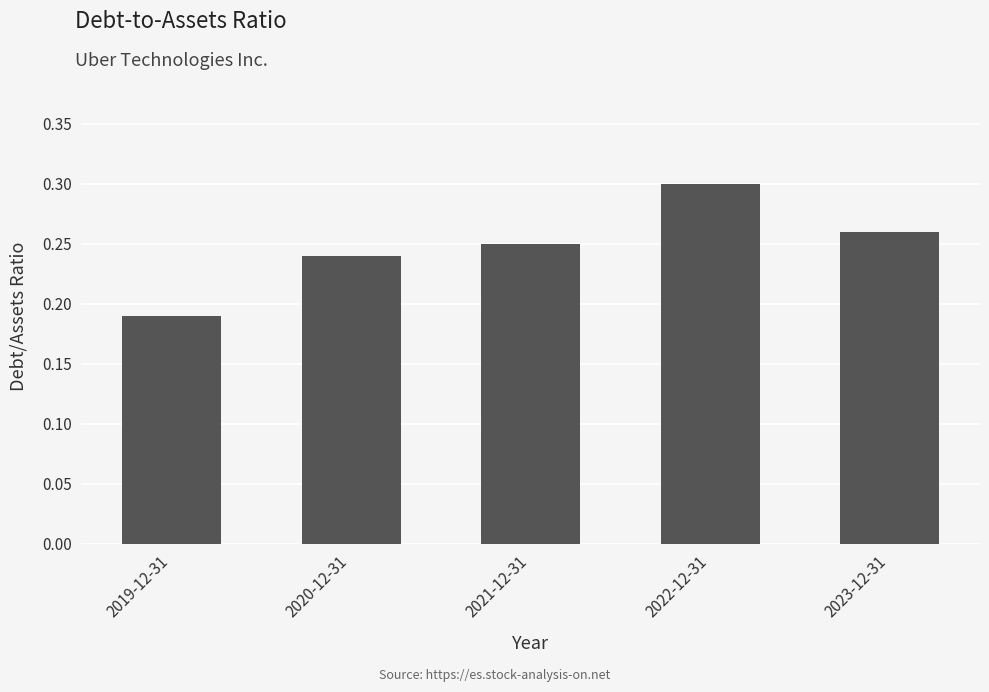

True or false: the data shows 0.5 at 2022-12-31.

False